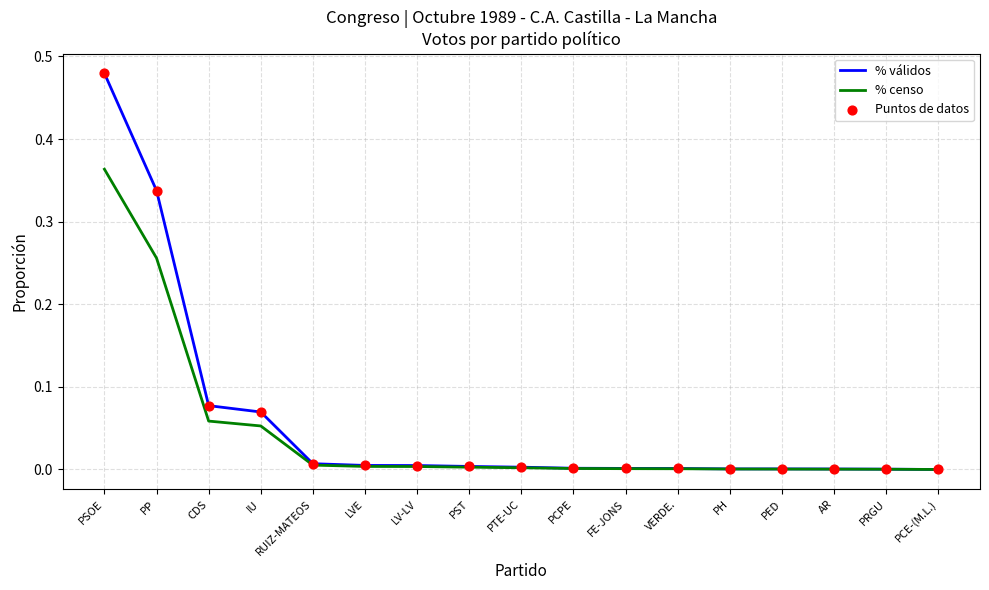

What position from the right is IU?

14